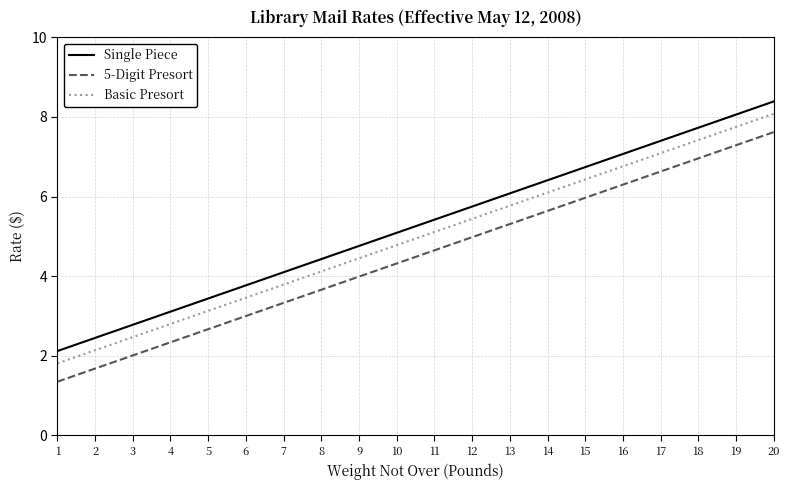

Is it true that Basic Presort equals 1.4 at 3?

False